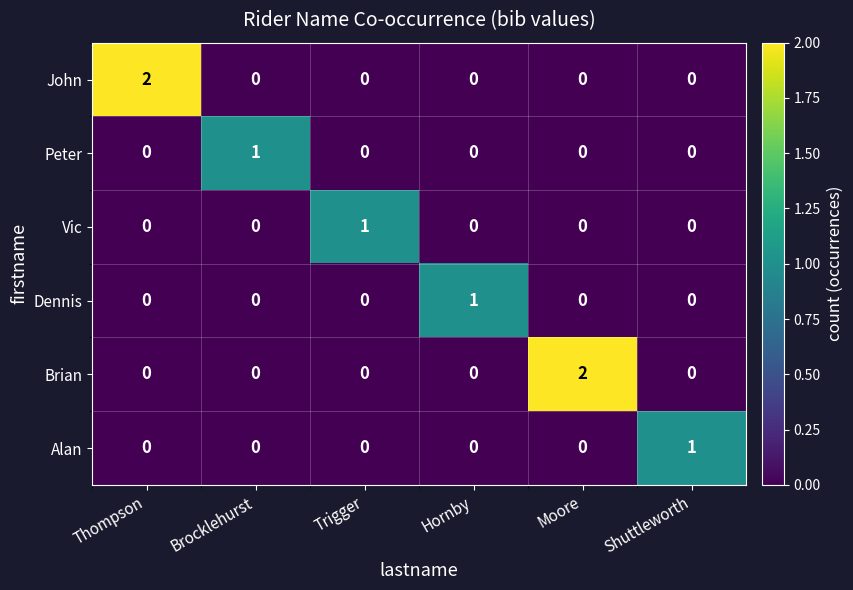

What is the greatest value displayed?

2